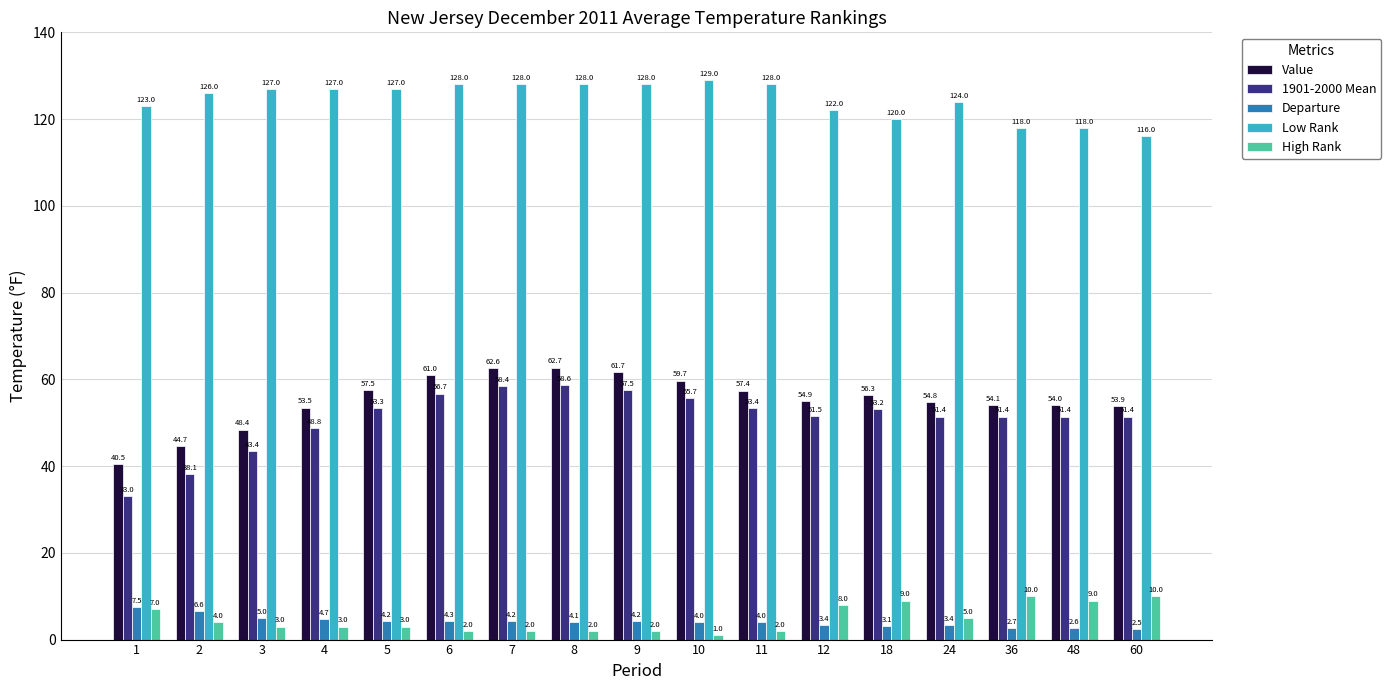

What value does the High Rank series have at 48?

9.0